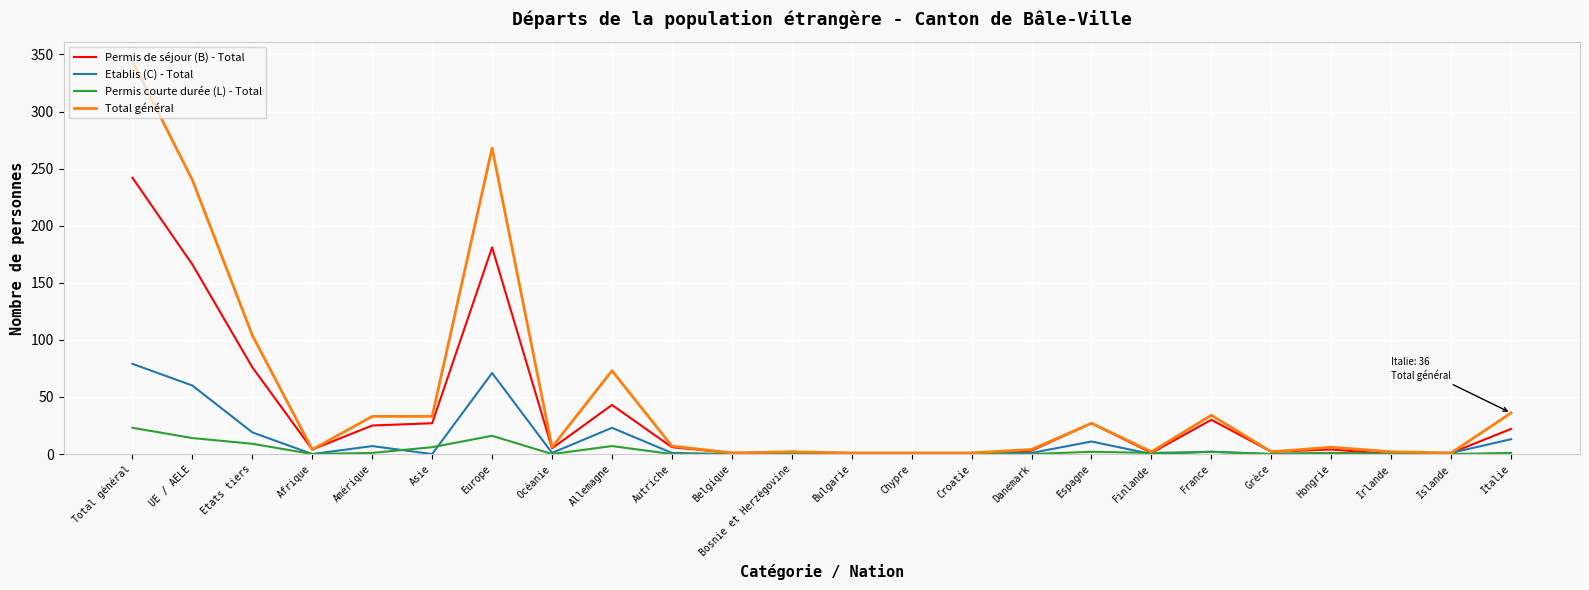

At Allemagne, list the series in order from largest to smallest.

Total général, Permis de séjour (B) - Total, Etablis (C) - Total, Permis courte durée (L) - Total